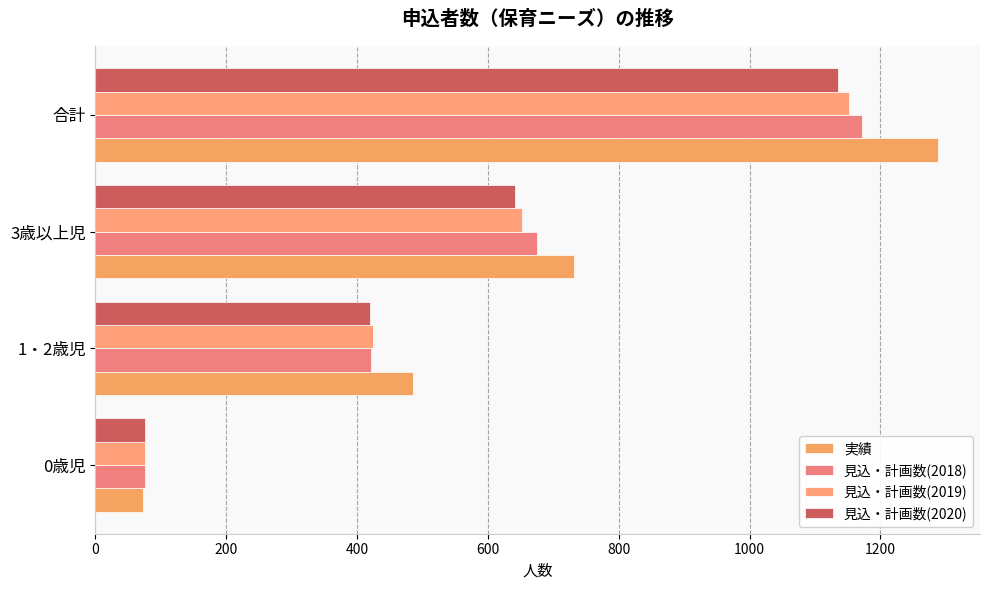

How many values in the 見込・計画数(2020) series are below 642?

2